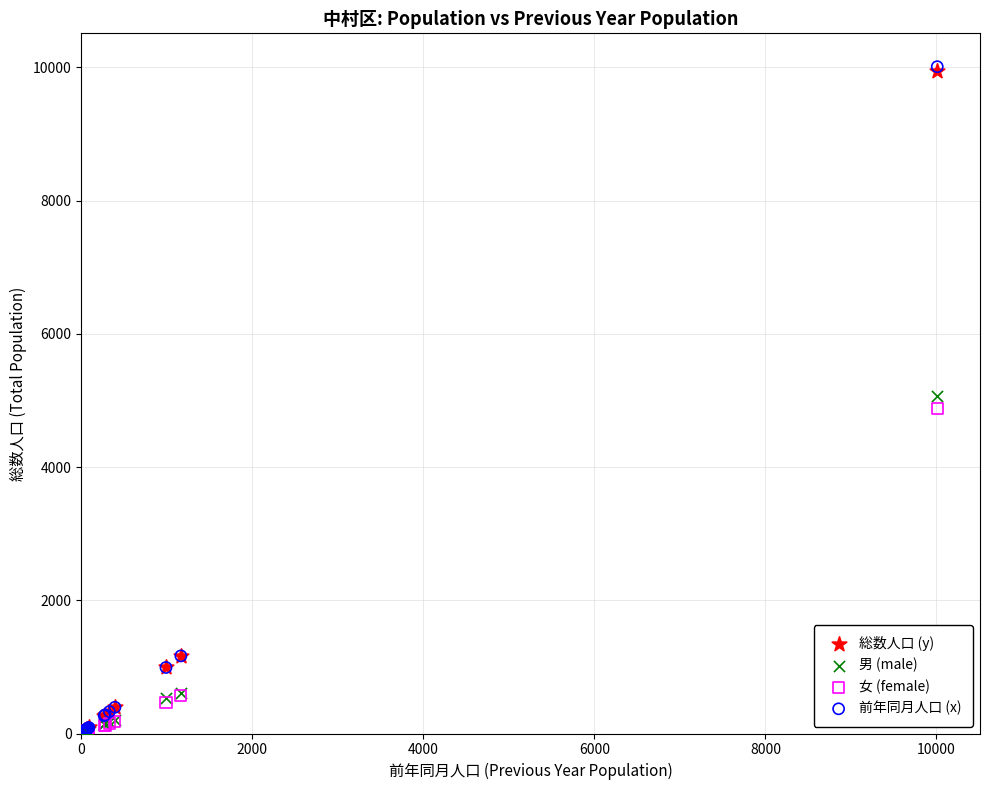

What are all the series names shown in the legend?

総数人口 (y), 男 (male), 女 (female), 前年同月人口 (x)